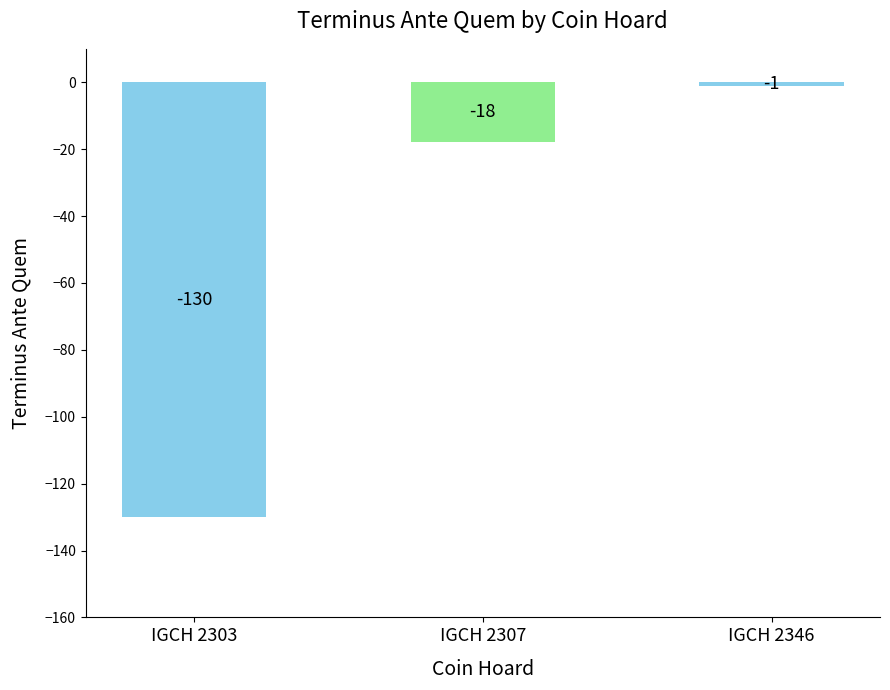

How many bars are there in total?

3